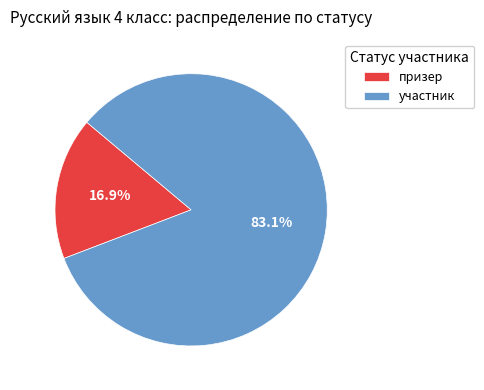

How many segments does this pie chart have?

2